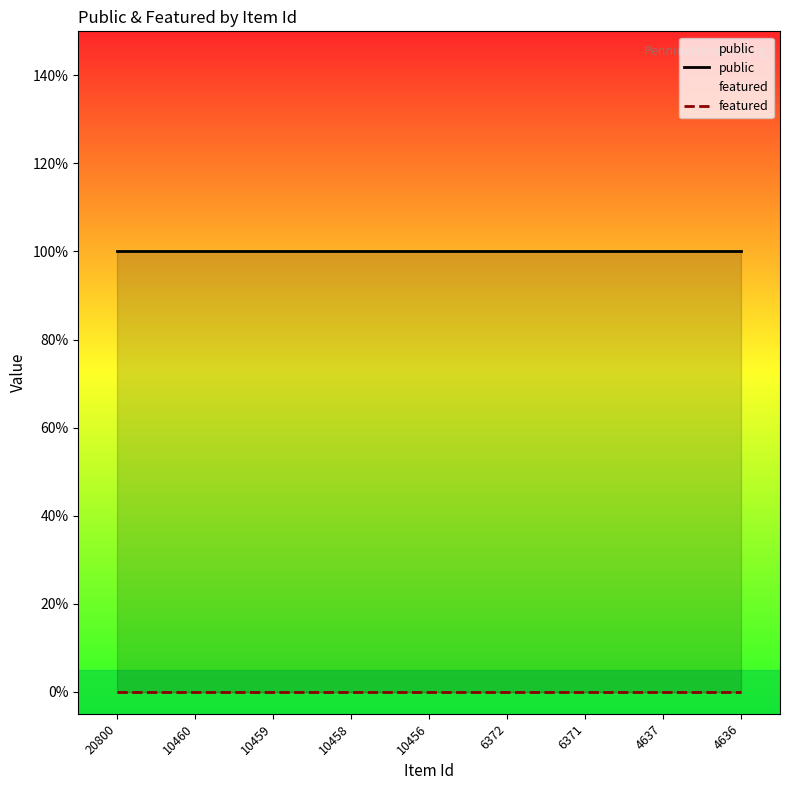

Which series has the largest total across all categories?

public